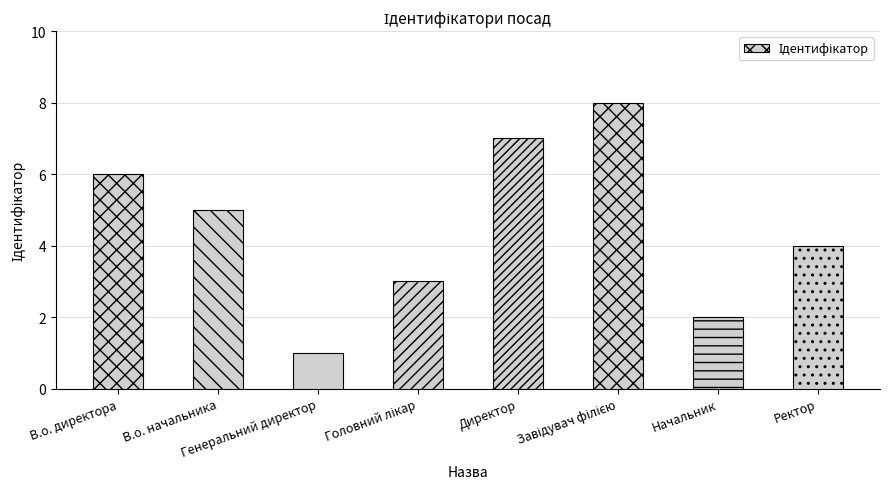

What is the maximum value shown in the chart?

8